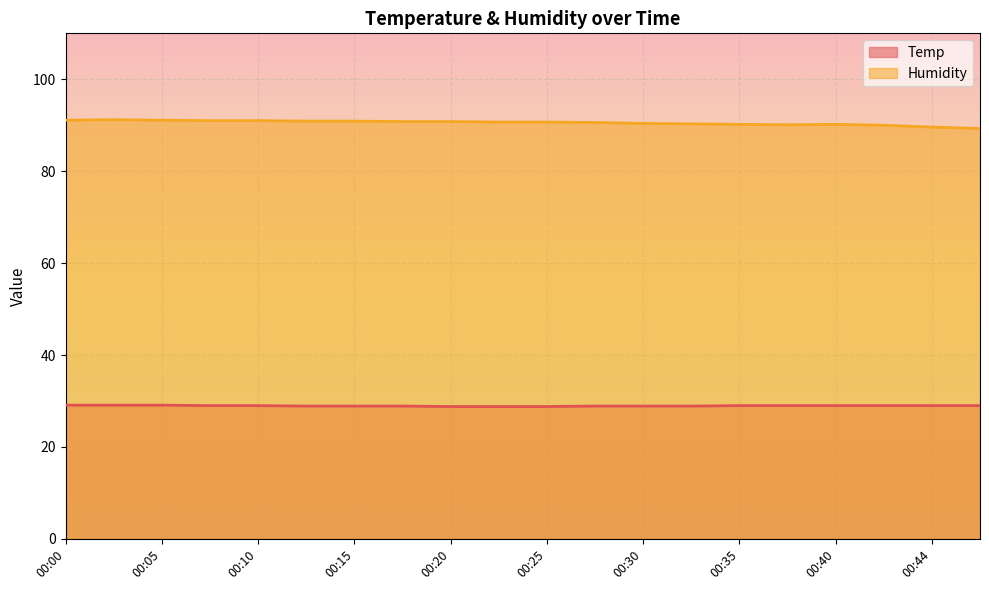

Reading right to left, transcribe all the data shown in this chart.

Temp: 29.0	29.0	29.0	29.0	29.0	29.0	28.9	28.9	28.9	28.8	28.8	28.8	28.9	28.9	28.9	29.0	29.0	29.1	29.1	29.1
Humidity: 89.3	89.6	90.0	90.2	90.1	90.2	90.3	90.4	90.6	90.7	90.7	90.8	90.8	90.9	90.9	91.0	91.0	91.1	91.2	91.1